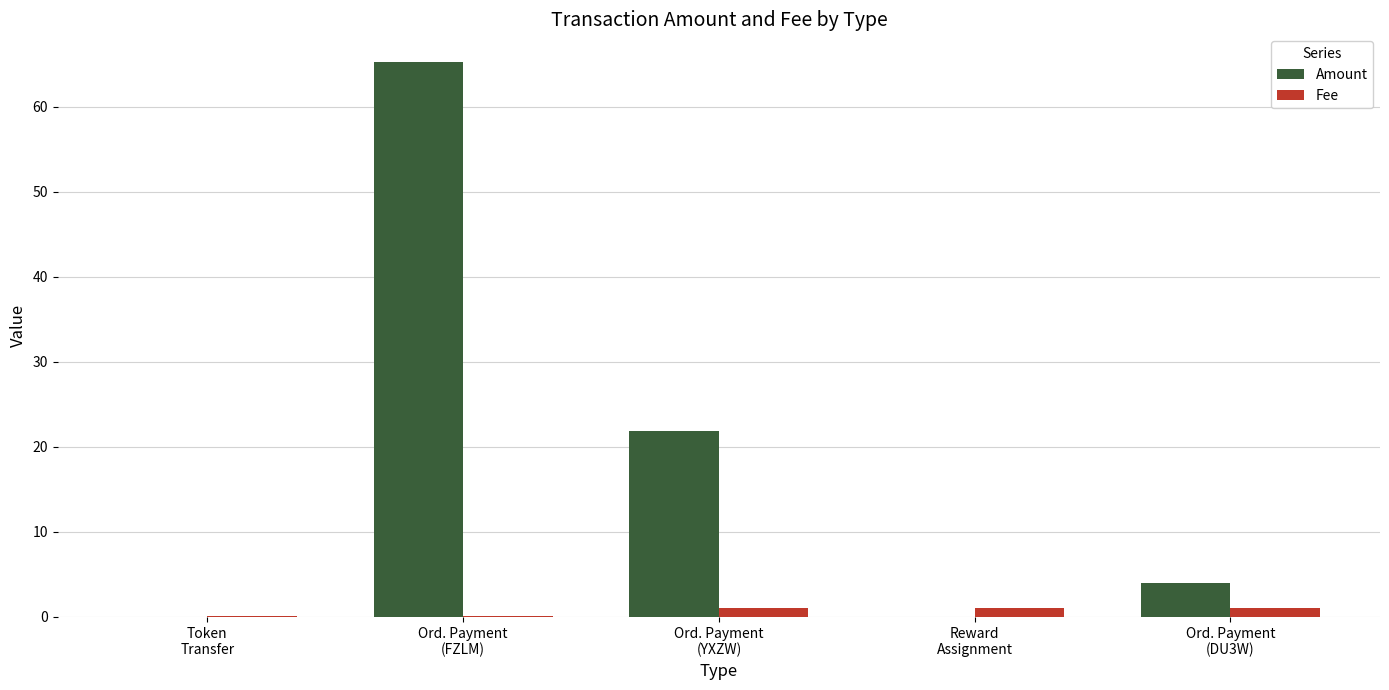

What is the approximate value of Amount at Ord. Payment
(YXZW)?

21.9